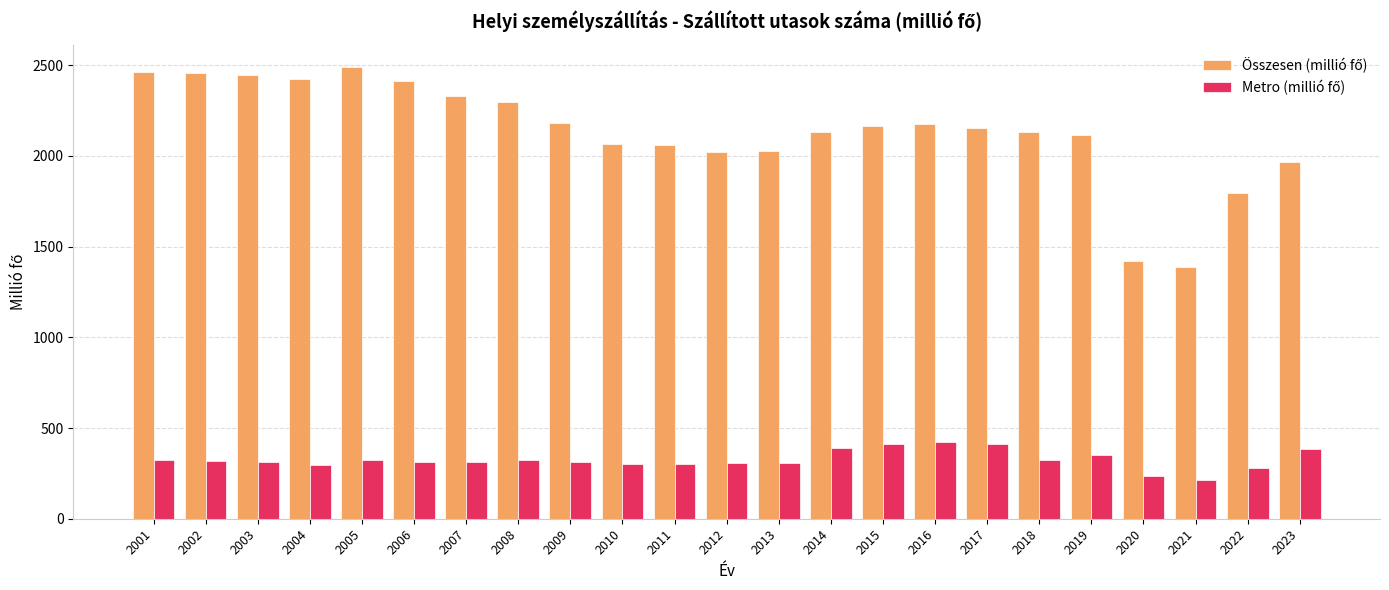

What is the total value across all series at 2003?

2761.6